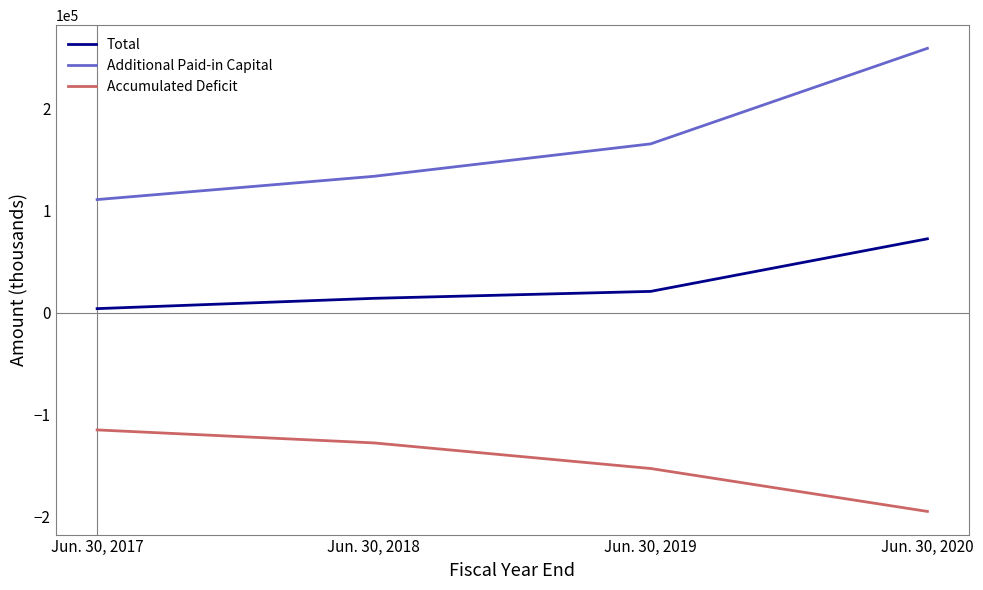

True or false: Total and Accumulated Deficit cross at least once.

False